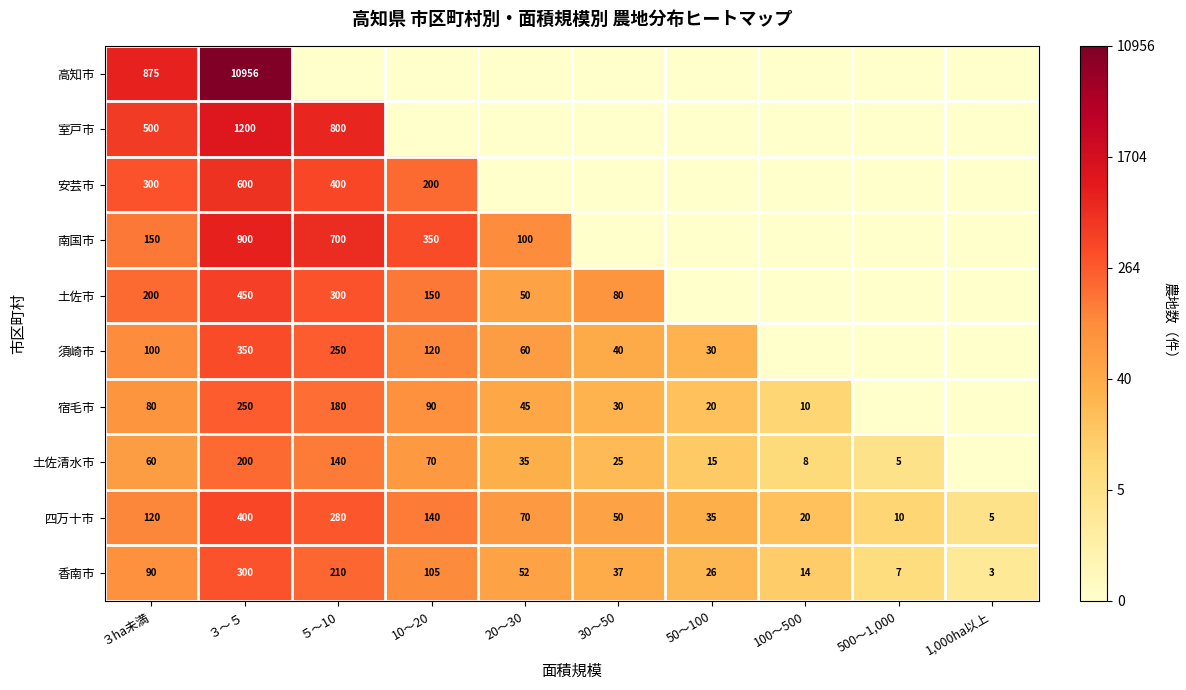

What is the difference between the highest and lowest values at ３ha未満?

815